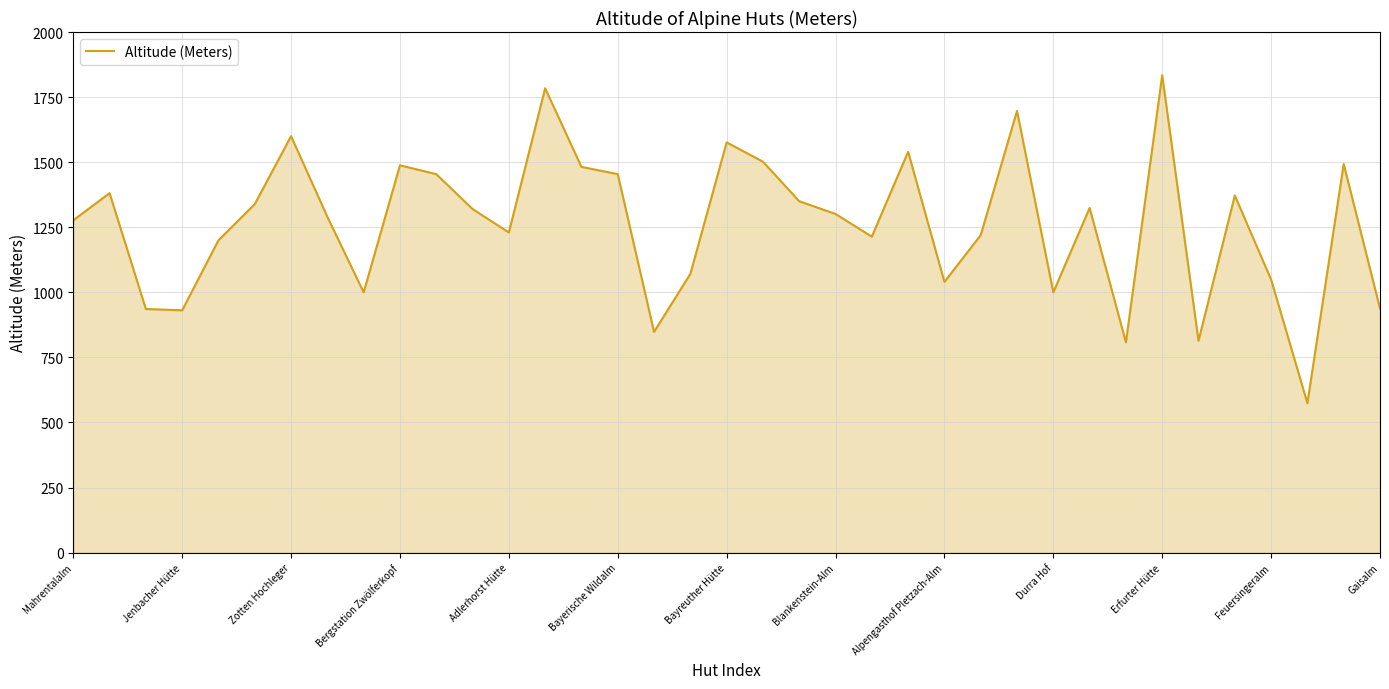

How many values are below 1301?

18